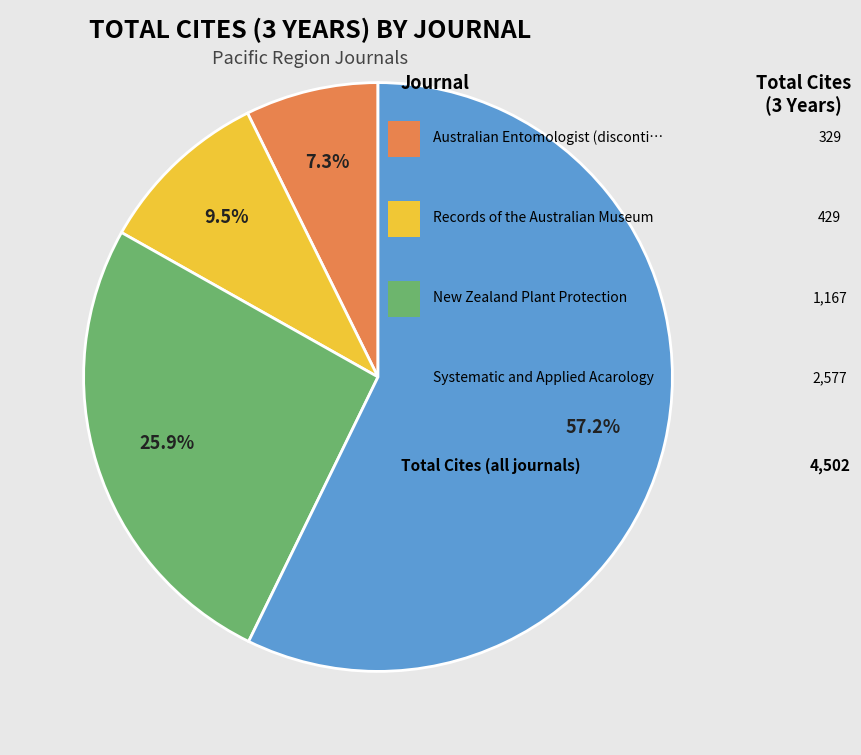

Is there any slice that represents more than half of the pie?

Yes